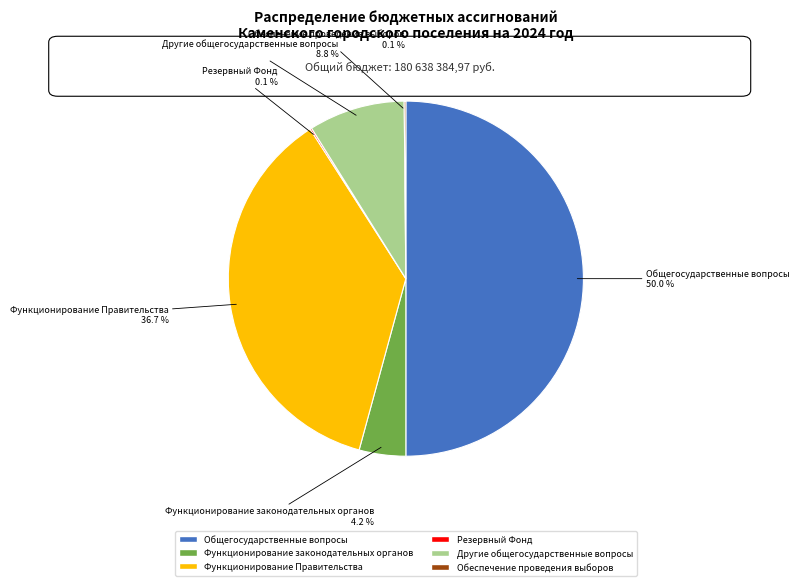

Which category has the biggest portion of the pie?

Общегосударственные вопросы